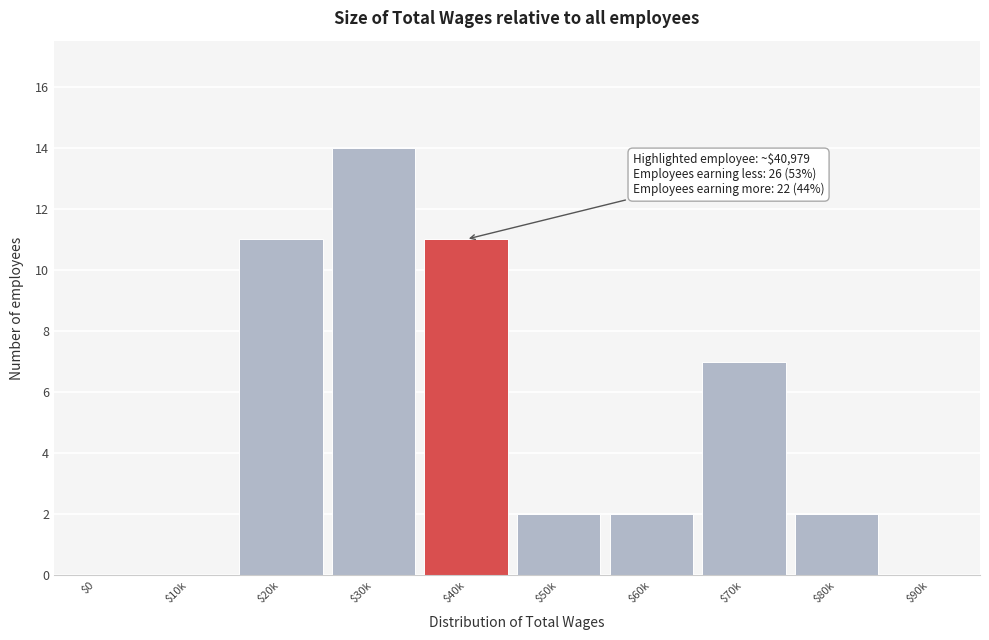

What is the maximum value shown in the chart?

14